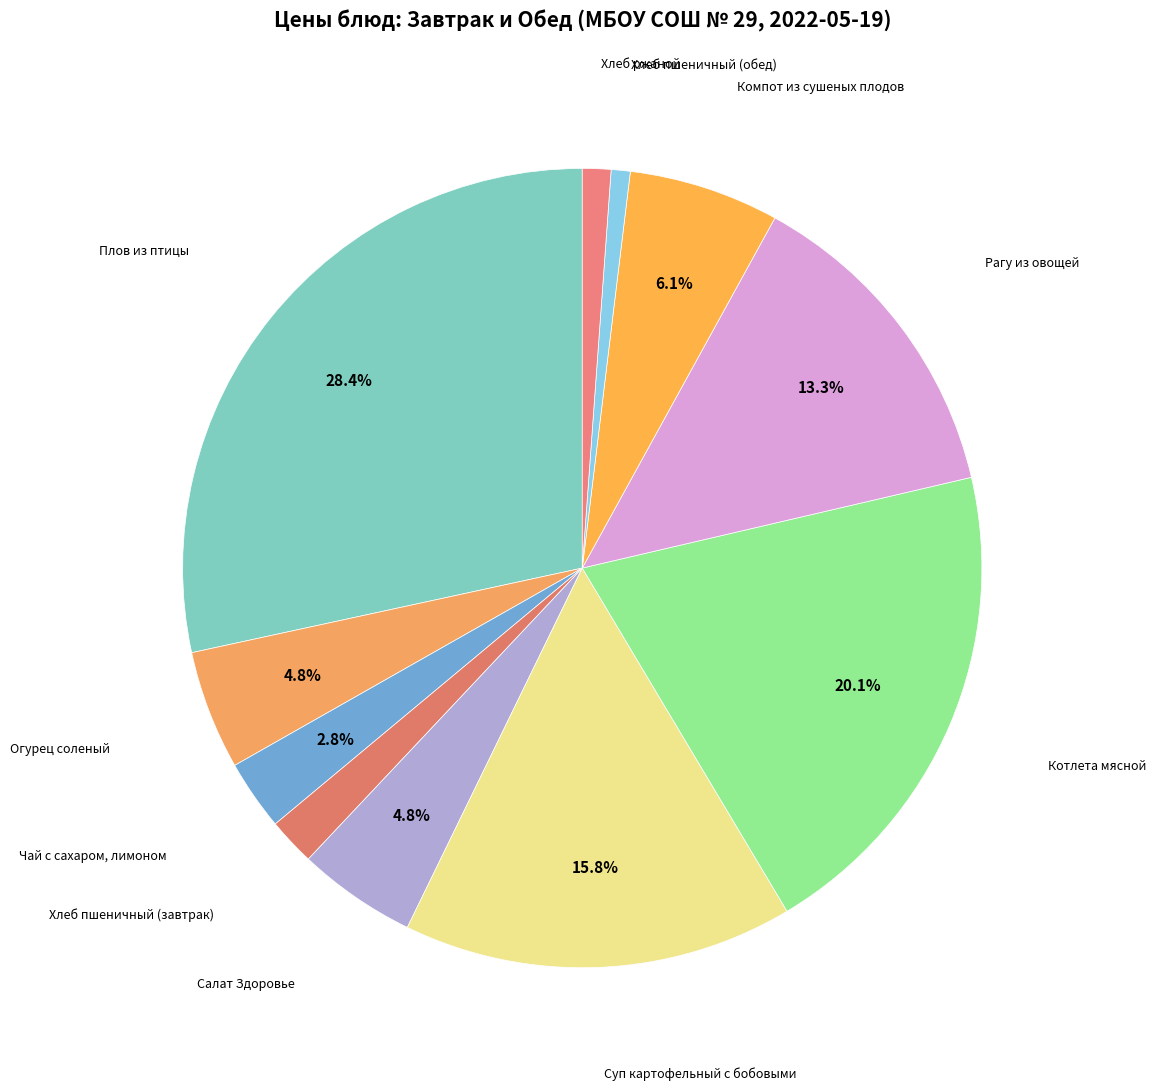

Which category has the biggest portion of the pie?

Плов из птицы